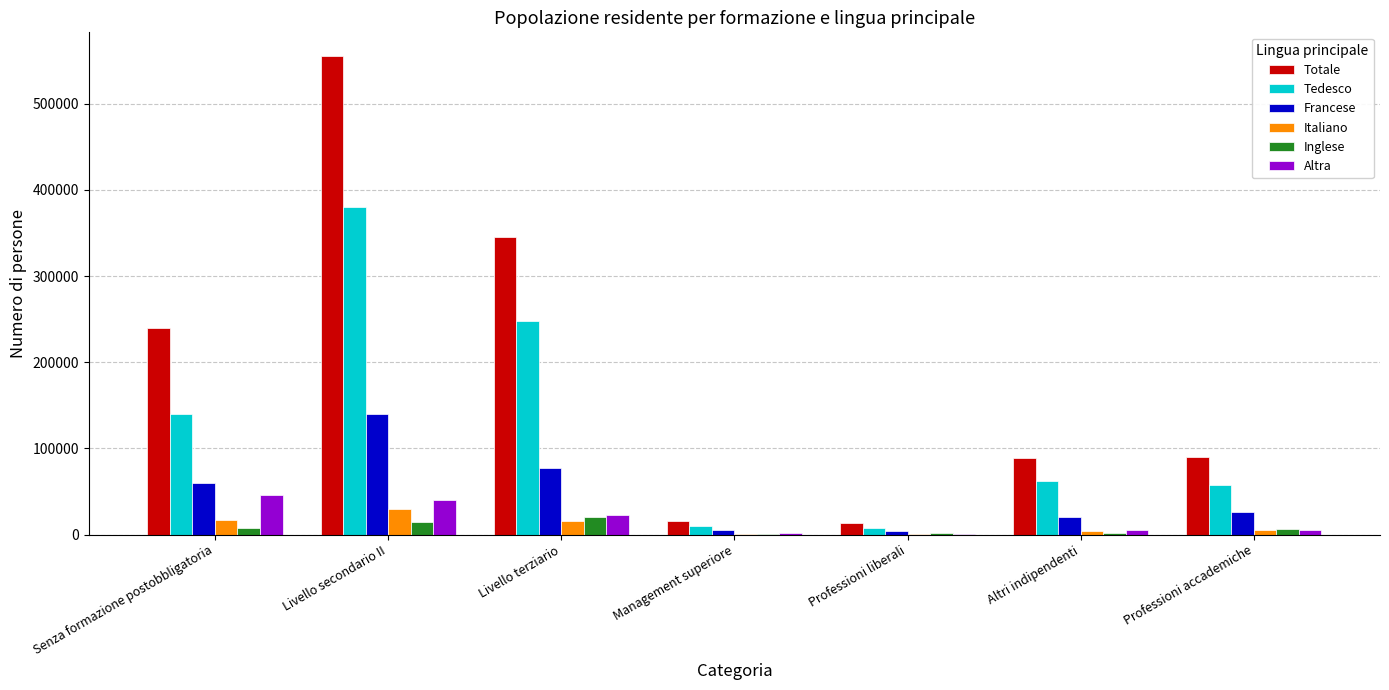

At which category does the chart reach its peak across all series?

Livello secondario II